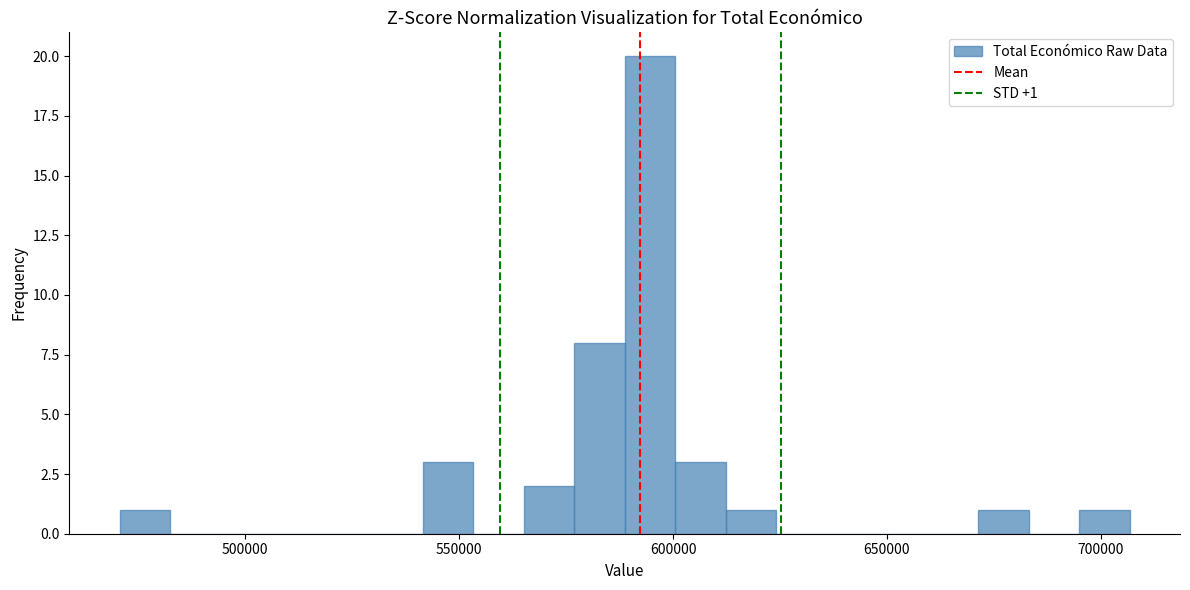

Read against the x-axis, roughly where is the centre of the tallest bar?

595000